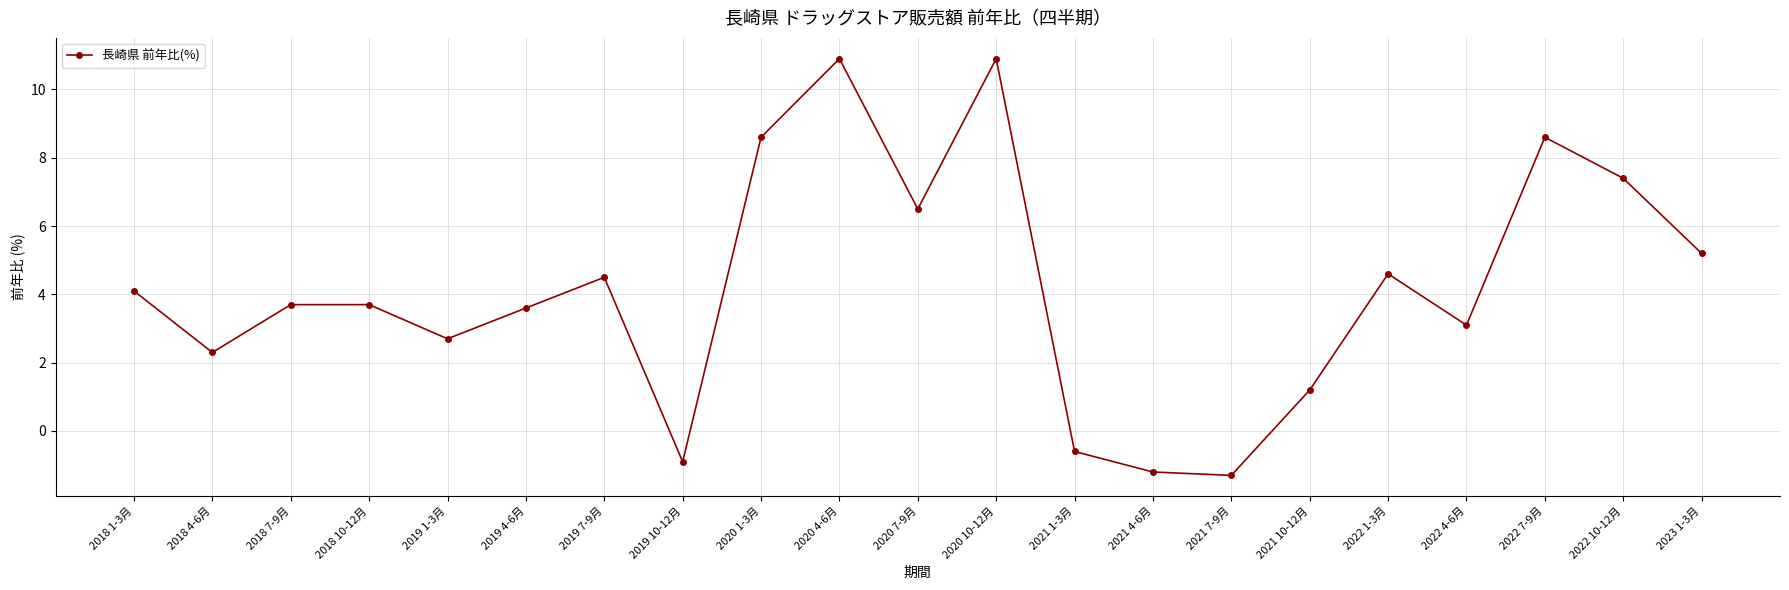

What is the difference between the second highest and minimum values?

12.2